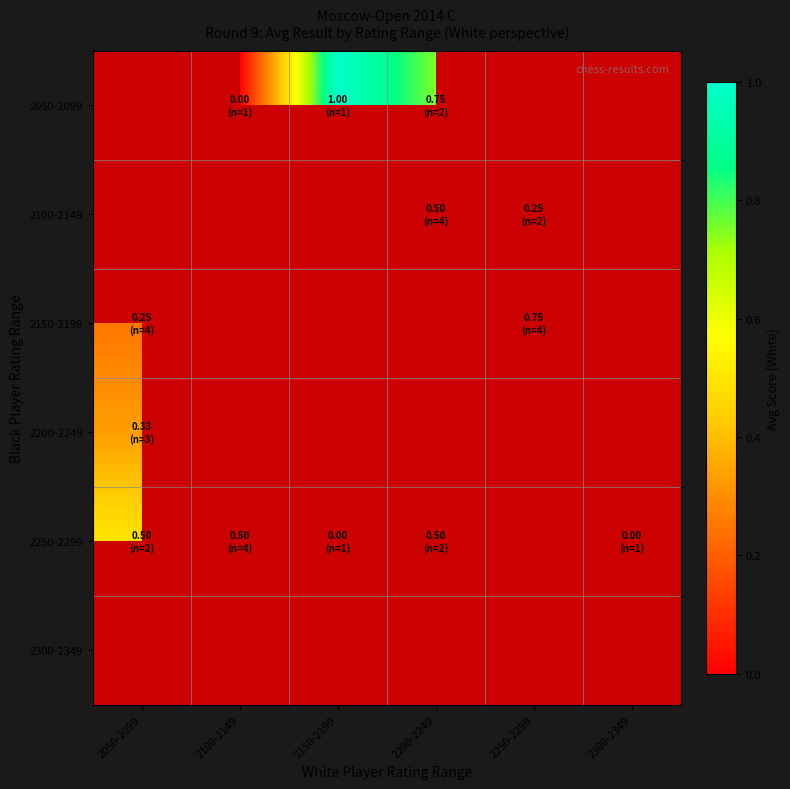

Count the number of data series in this chart.

6